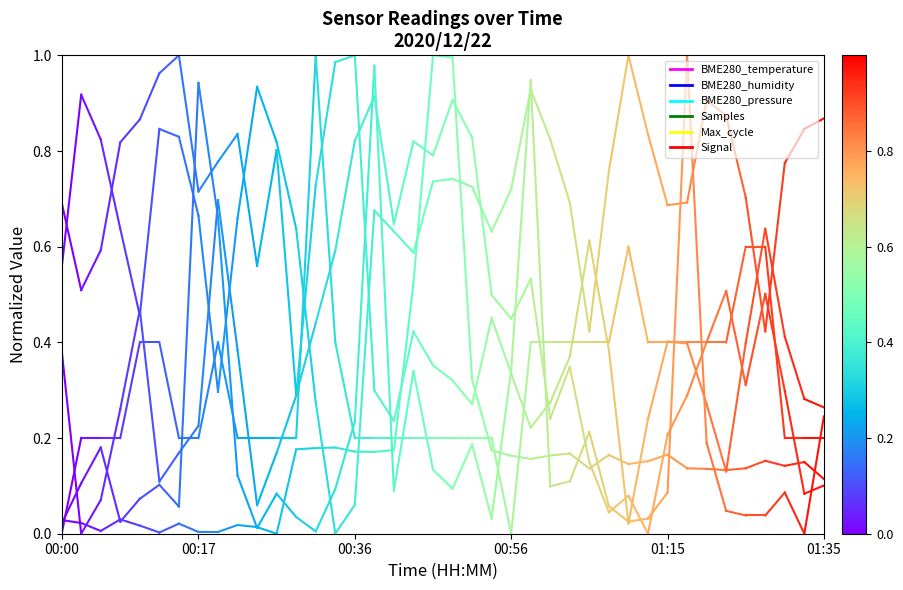

Which label corresponds to the largest value in the chart?

00:17